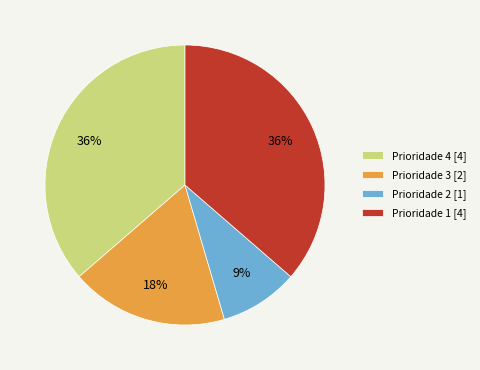

Which has a higher value, Prioridade 1 [4] or Prioridade 2 [1]?

Prioridade 1 [4]